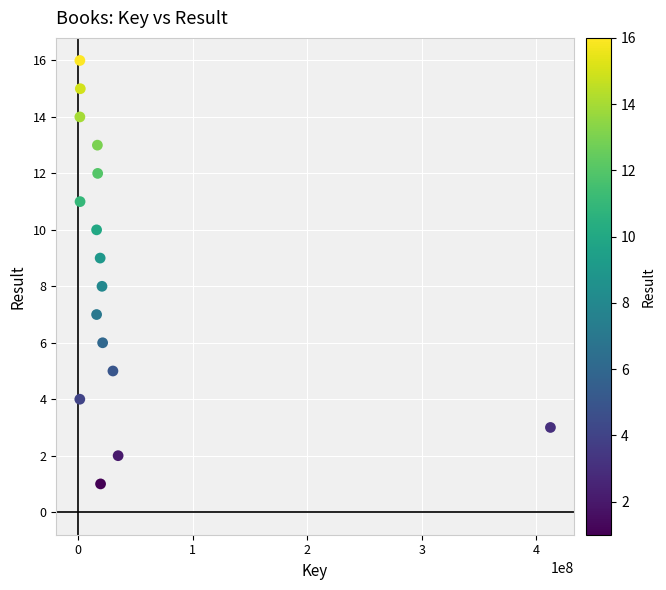

What is the range of X values (max minus min)?

410882240